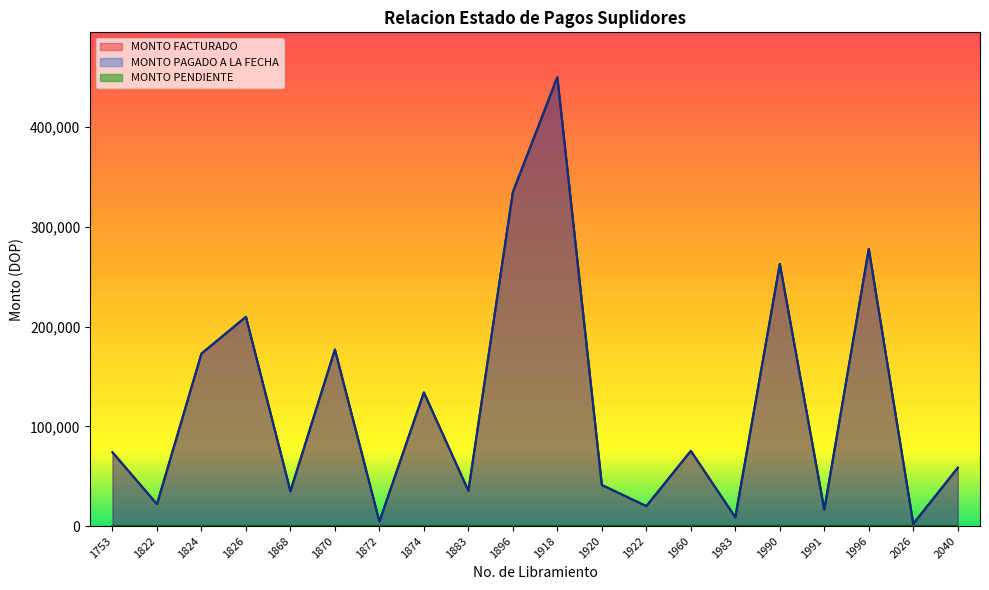

True or false: MONTO FACTURADO has more than 2 points higher than both neighbors.

True